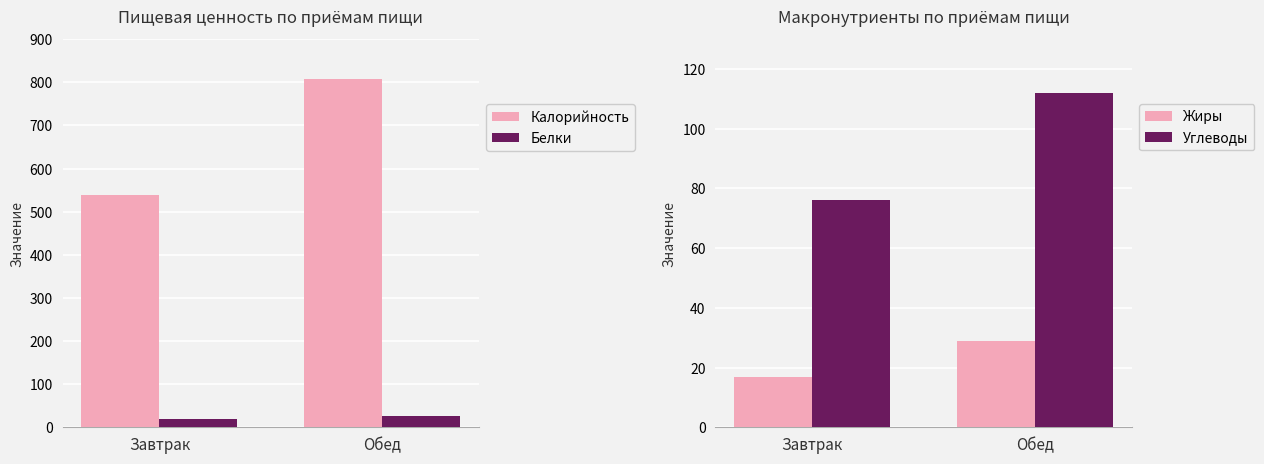

At which label is Калорийность closest to 673?

Завтрак